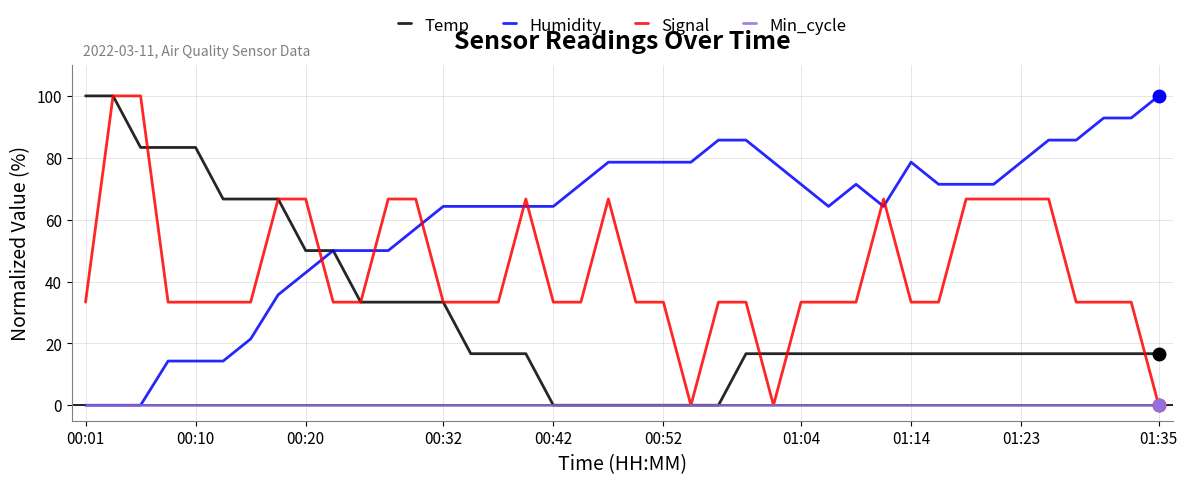

Rank the series by their average value, from highest to lowest.

Humidity, Signal, Temp, Min_cycle